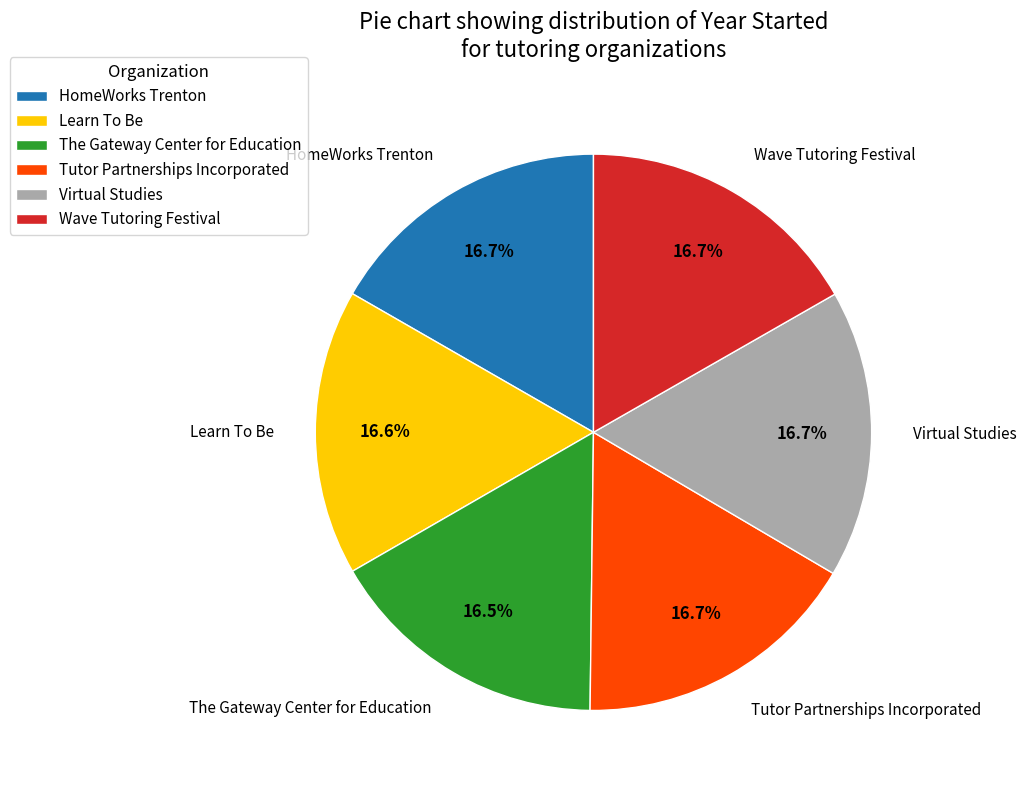

Combined, do Tutor Partnerships Incorporated and The Gateway Center for Education account for over 50%?

No